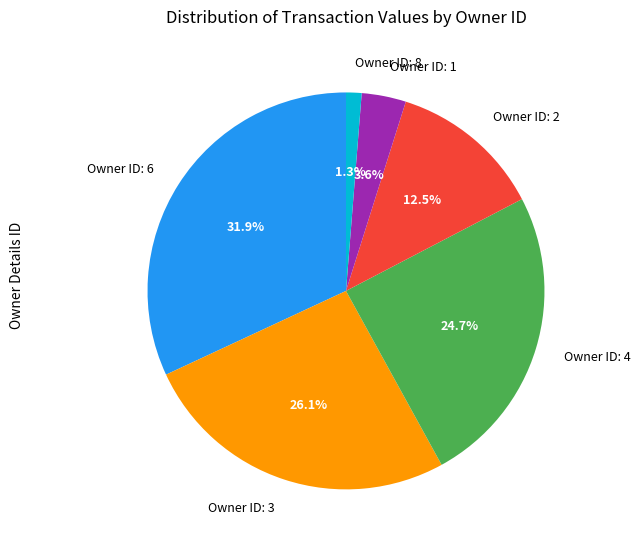

What is the ratio of the value at Owner ID: 4 to the value at Owner ID: 6?

0.8